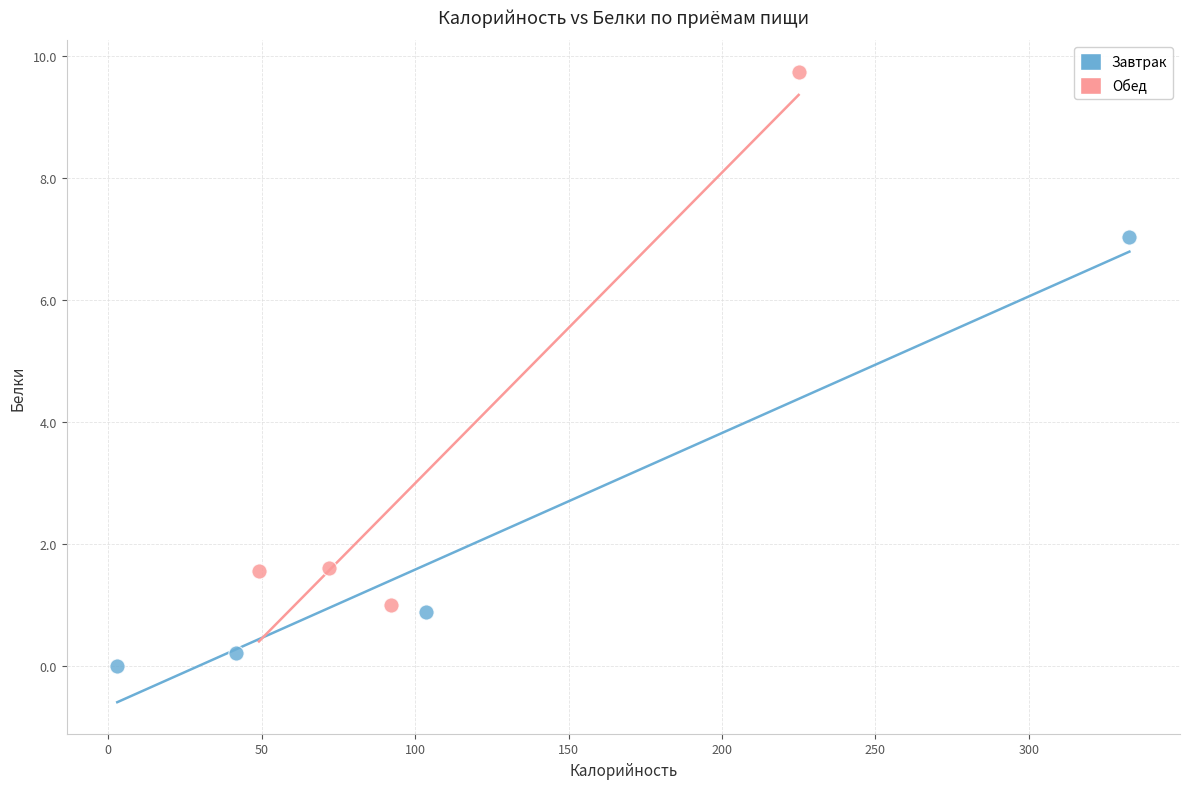

Which series contains the lowest Y value?

Завтрак